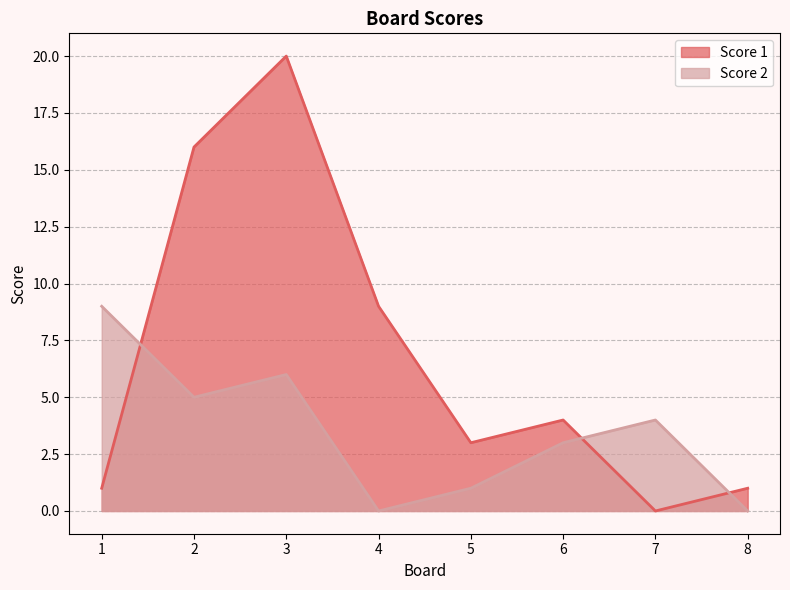

What is the maximum value shown in the chart?

20